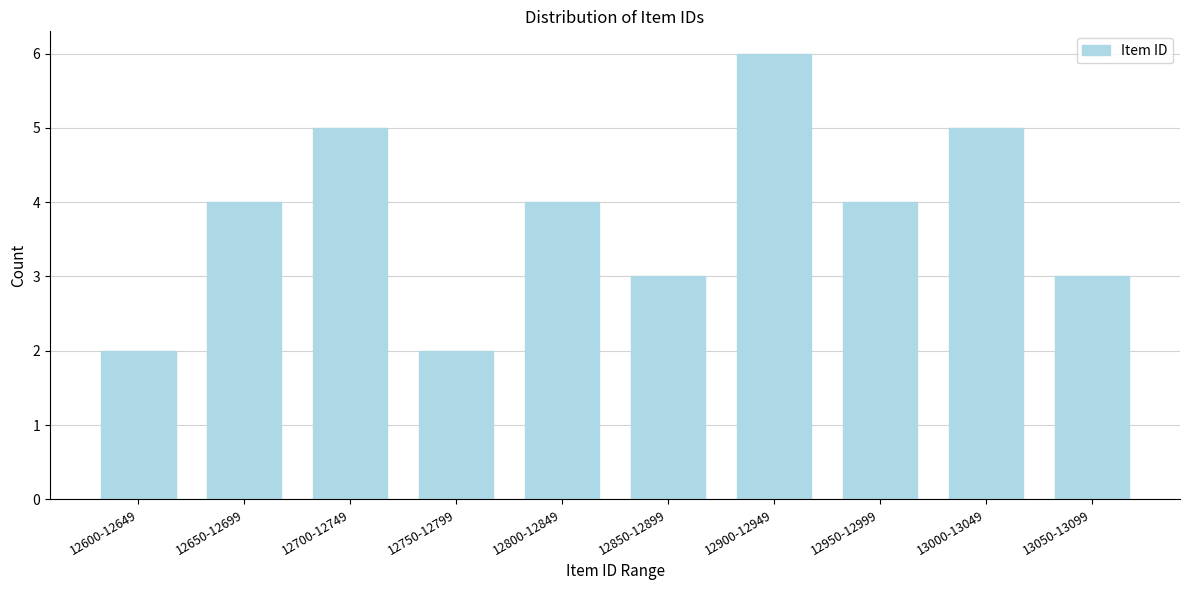

Reading right to left, transcribe all the data shown in this chart.

13050-13099=3	13000-13049=5	12950-12999=4	12900-12949=6	12850-12899=3	12800-12849=4	12750-12799=2	12700-12749=5	12650-12699=4	12600-12649=2